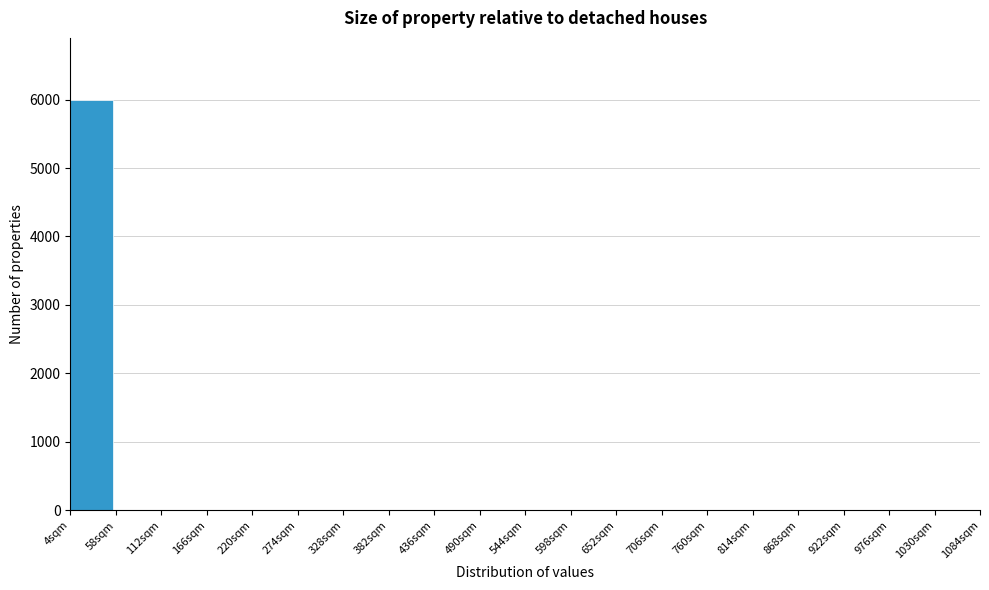

Reading left to right, what are all the values shown in this chart?

4sqm=6000	58sqm=0	112sqm=0	166sqm=0	220sqm=0	274sqm=0	328sqm=0	382sqm=0	436sqm=0	490sqm=0	544sqm=0	598sqm=0	652sqm=0	706sqm=0	760sqm=0	814sqm=0	868sqm=0	922sqm=0	976sqm=0	1030sqm=0